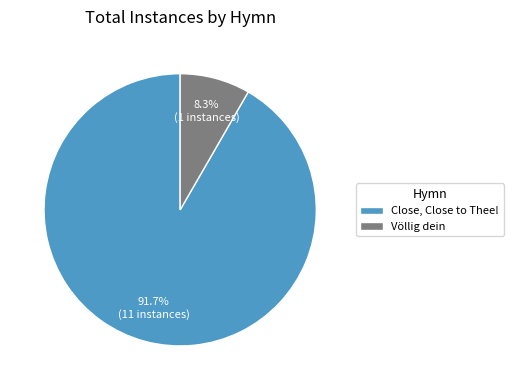

Count the number of slices in the pie.

2